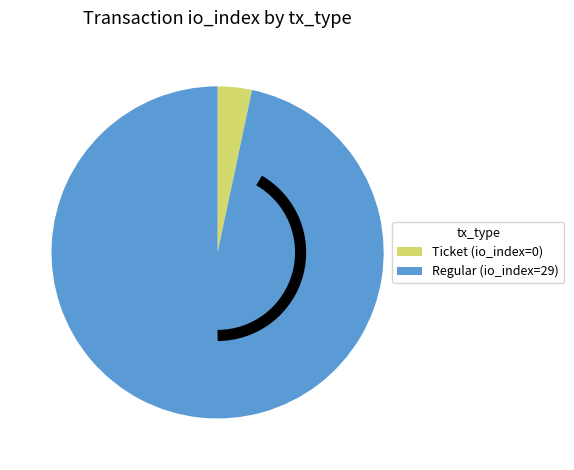

The Ticket (io_index=0) slice represents 3% of the pie. True or false?

True